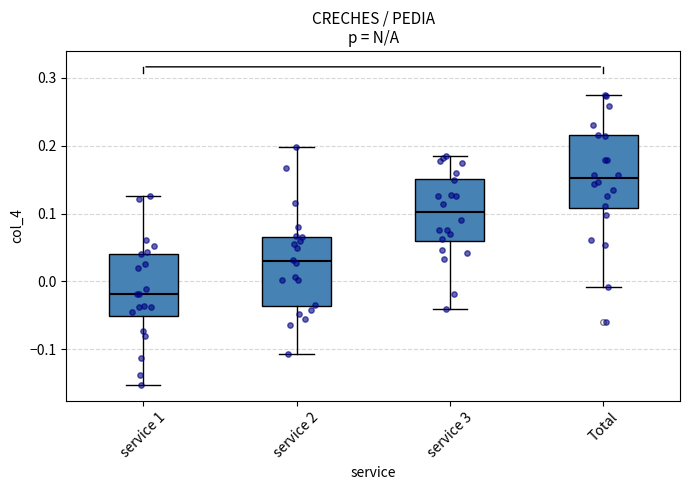

Where does the median line of the box for service 3 sit on the y-axis? The values are not printed on the chart, so give them approximately, as read against the axis.

0.10